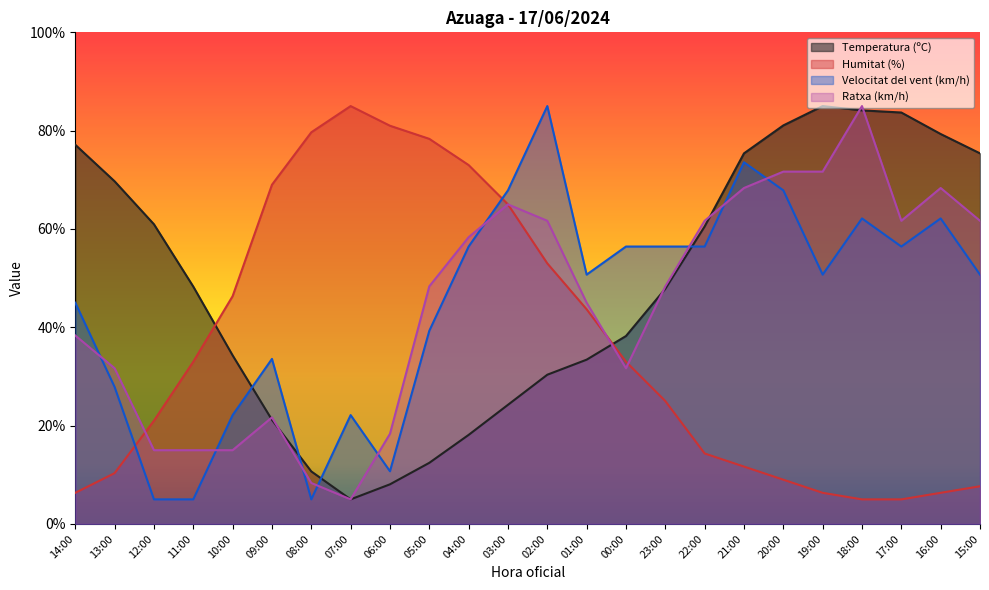

What is the lowest value of the Ratxa (km/h) series?

5.0